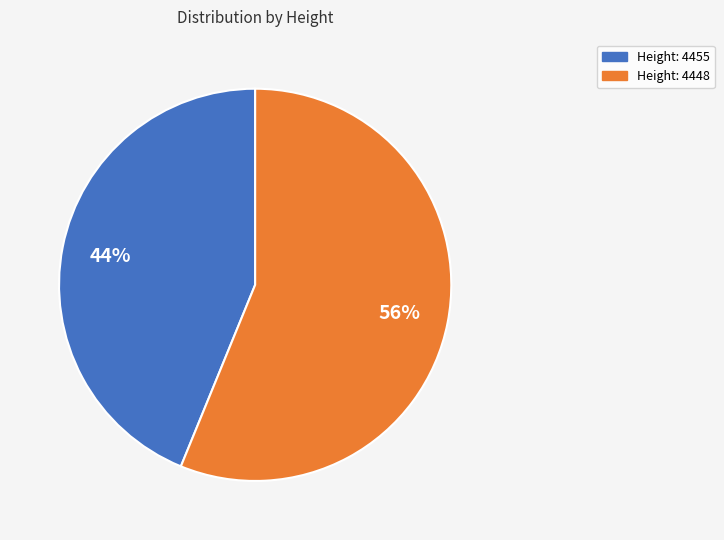

How many slices are in this pie chart?

2